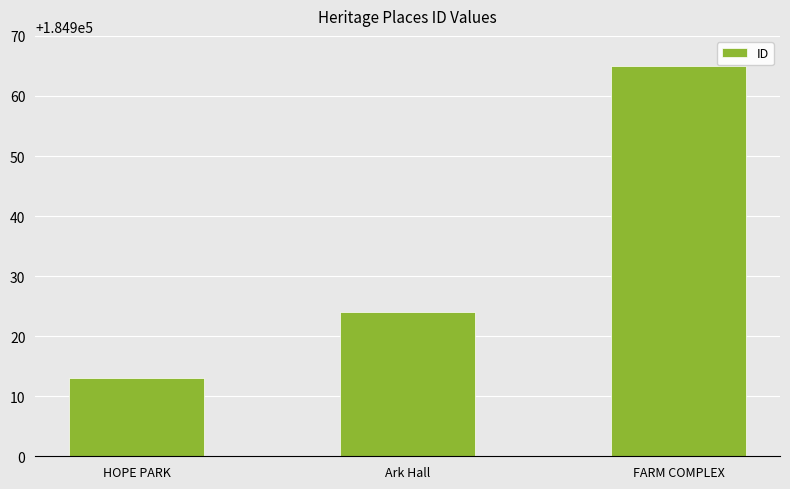

The chart shows a value of 58506 at Ark Hall. True or false?

False